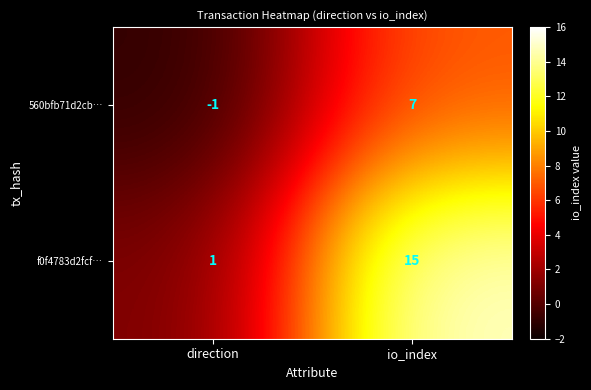

Reading left to right, transcribe all the data shown in this chart.

560bfb71d2cb…: -1	7
f0f4783d2fcf…: 1	15